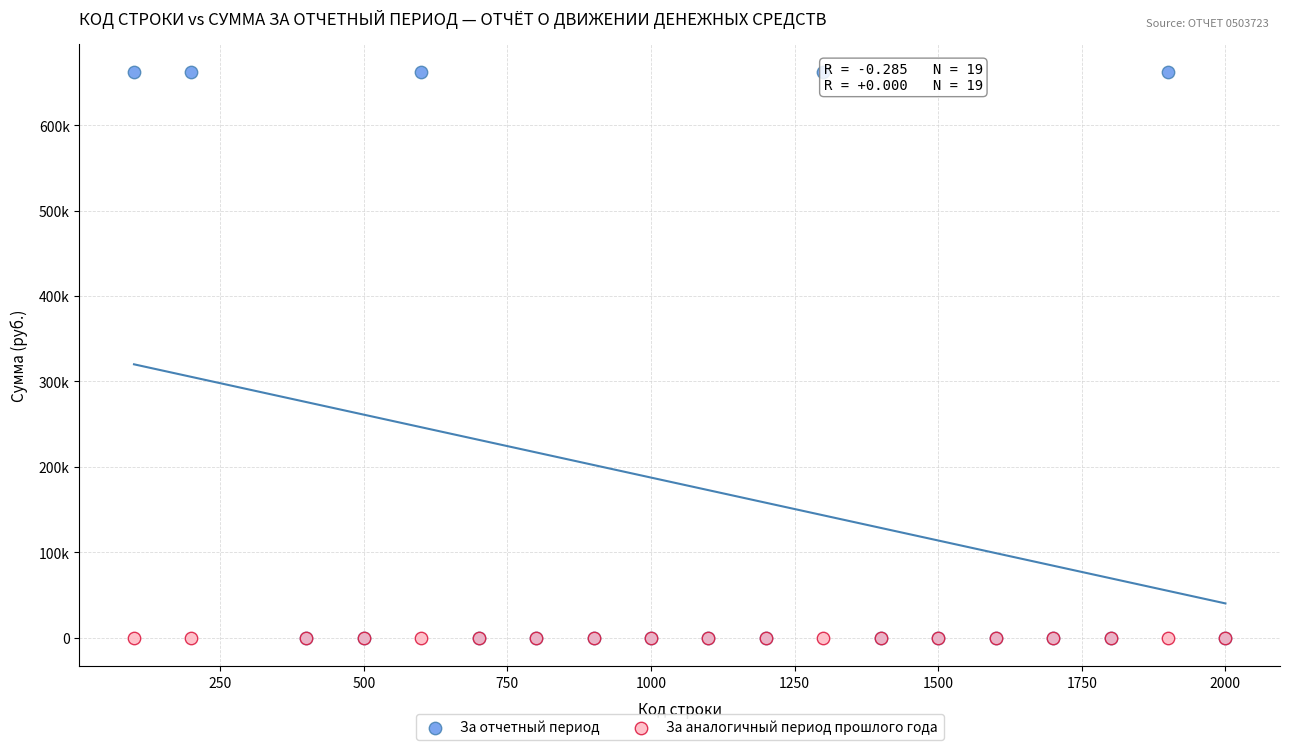

Which series contains the highest Y value?

За отчетный период